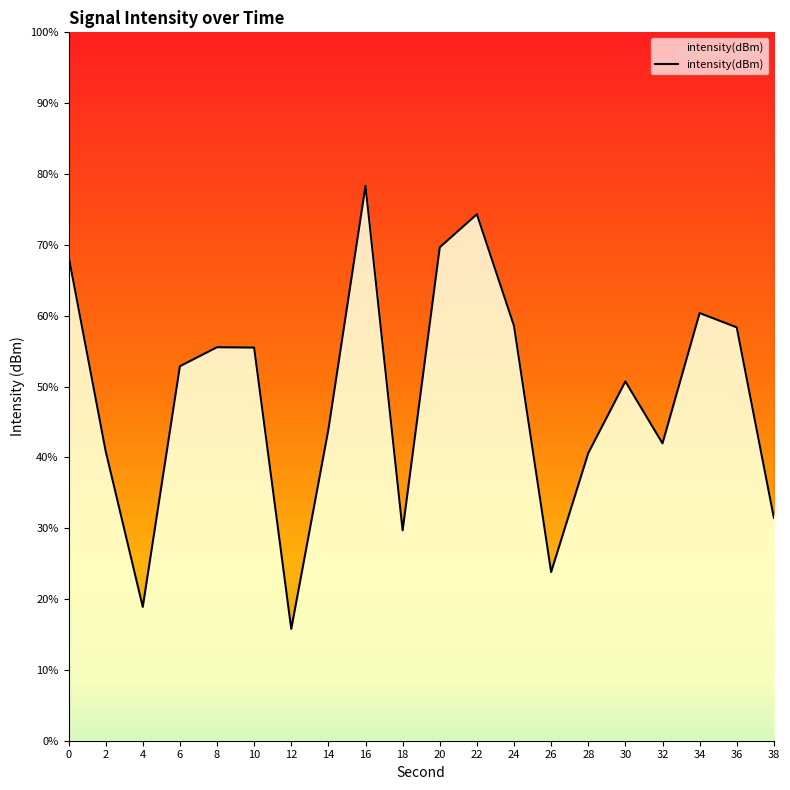

Which label corresponds to the largest value in the chart?

16